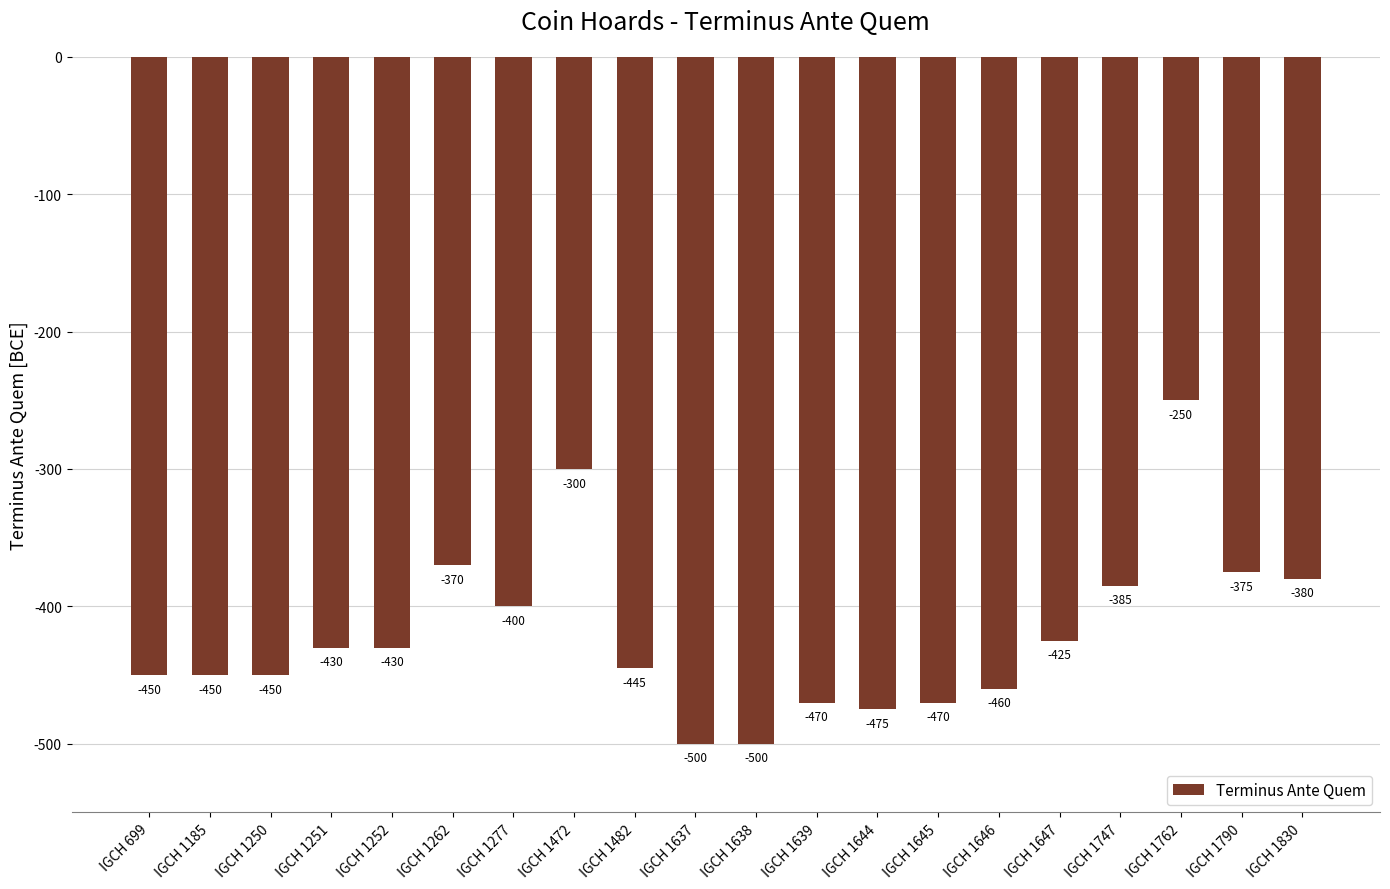

What is the value of the 2nd bar from the left?

-450